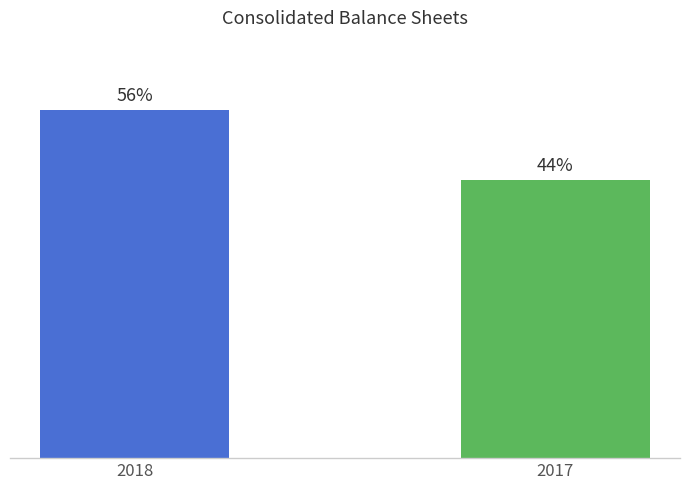

Reading left to right, what are all the values shown in this chart?

2018=55.6	2017=44.4